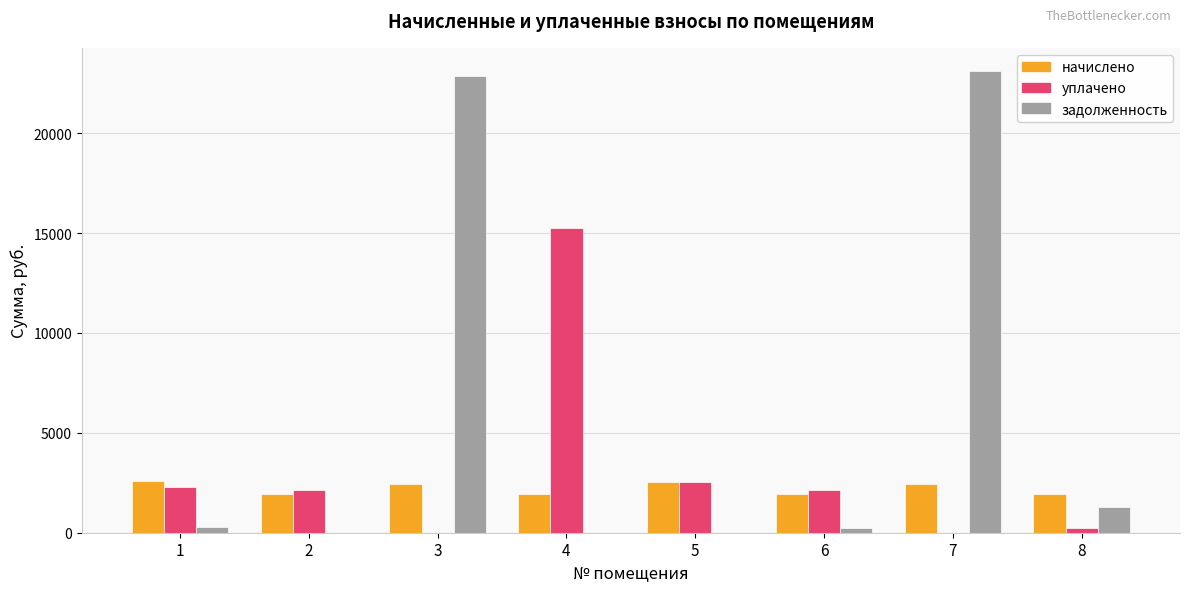

The value of начислено at 4 is 1933.5. True or false?

True